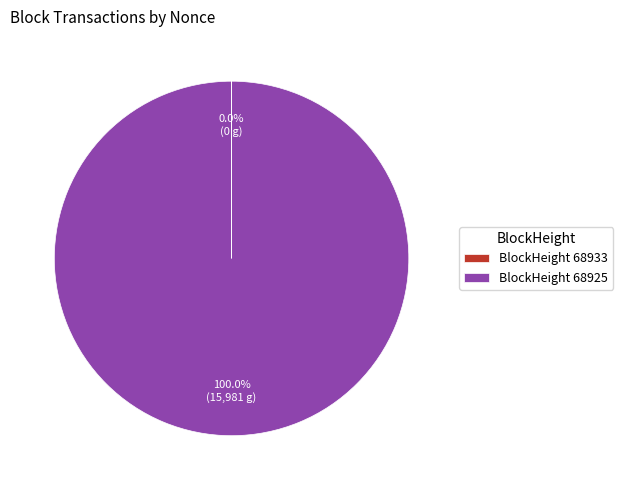

To the nearest percent, what is the difference between the largest and smallest slice percentages?

100%